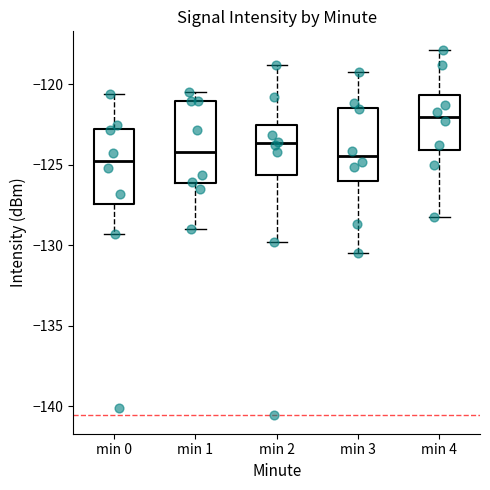

Reading left to right, read every box against the y-axis: the position of its median line, the range the box covers, and the ends of its whiskers. The values are not printed on the chart, so give them approximately, as read against the axis.

min 0: median -124.5, box -127.5 to -123.0, whiskers -129.5 to -120.5
min 1: median -124.0, box -126.0 to -121.0, whiskers -129.0 to -120.5
min 2: median -123.5, box -125.5 to -122.5, whiskers -130.0 to -119.0
min 3: median -124.5, box -126.0 to -121.5, whiskers -130.5 to -119.5
min 4: median -122.0, box -124.0 to -120.5, whiskers -128.0 to -118.0